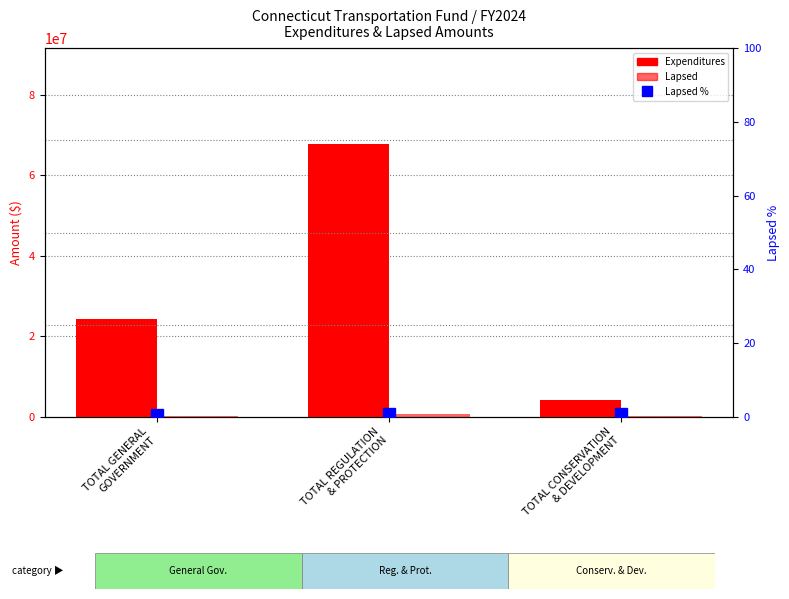

At which category is the sum across all series the highest?

TOTAL REGULATION
& PROTECTION